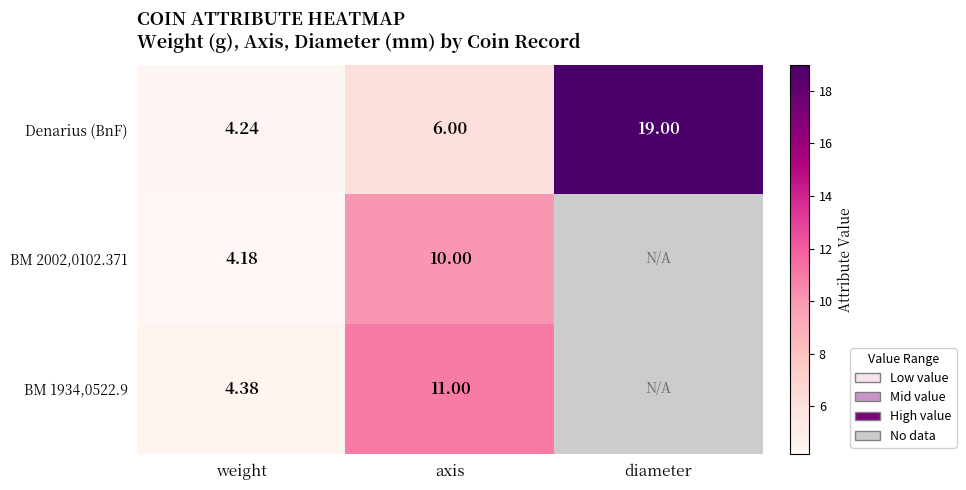

Rank the categories by Denarius (BnF) value from highest to lowest.

diameter, axis, weight